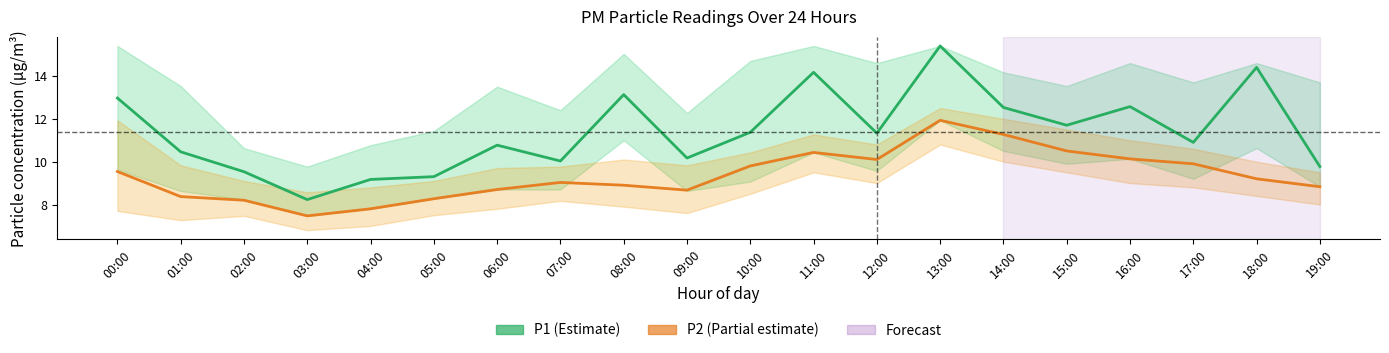

The P2 series shows 18.2 at 14:00. True or false?

False